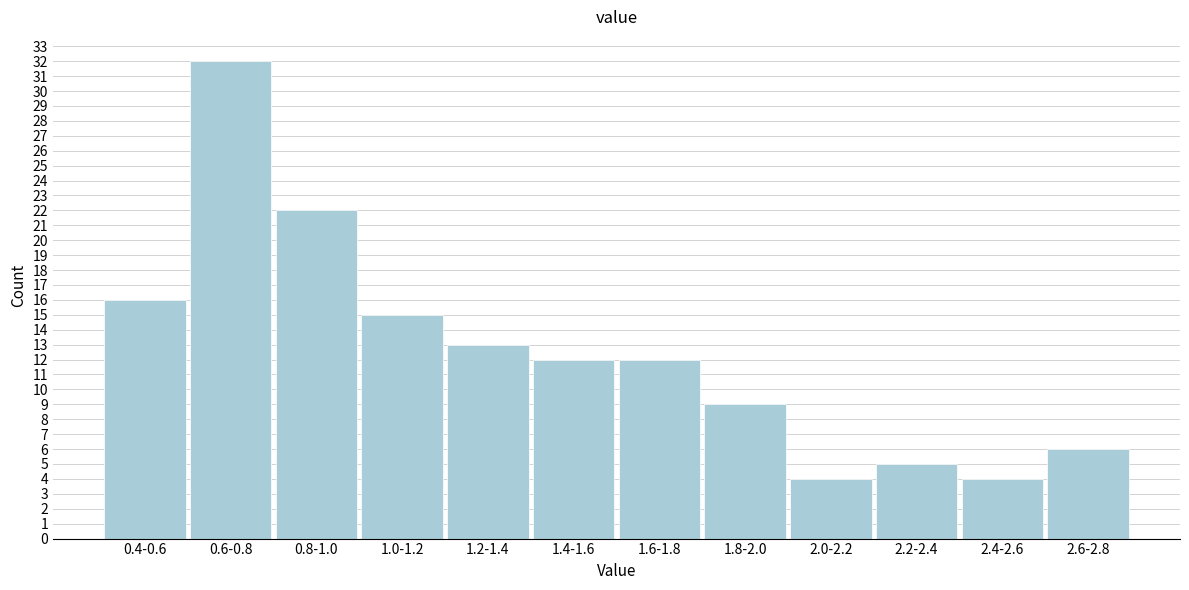

Reading left to right, transcribe all the data shown in this chart.

16	32	22	15	13	12	12	9	4	5	4	6